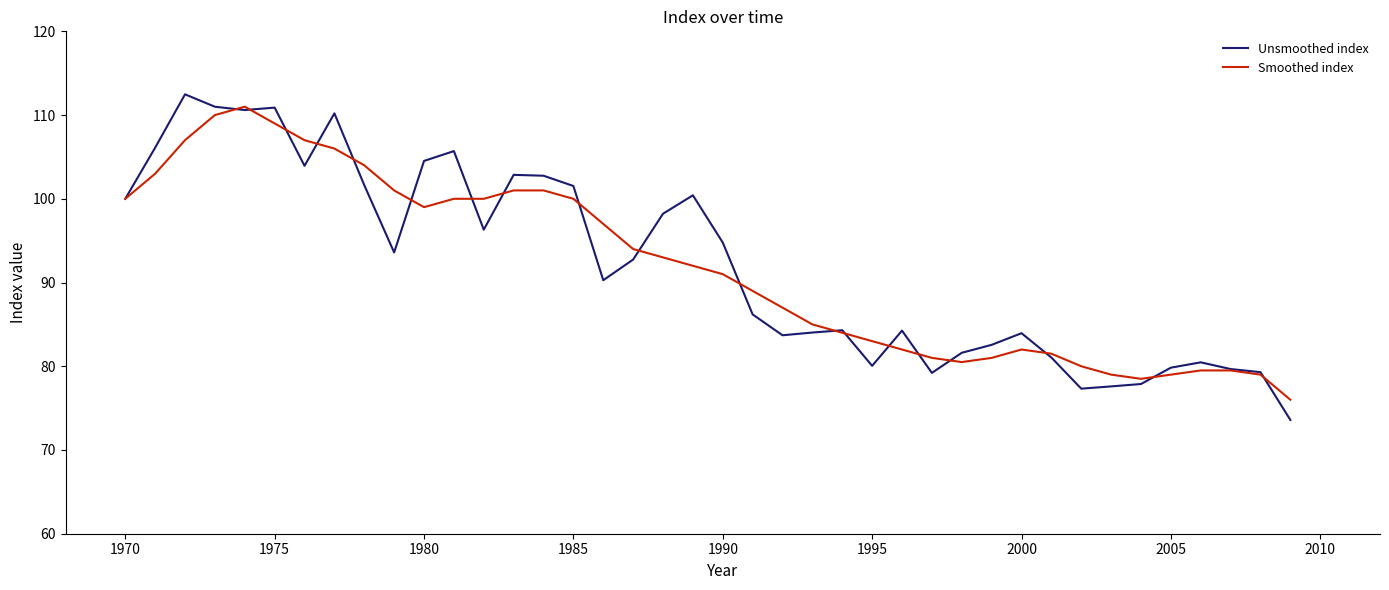

Which series has the largest range (max minus min)?

Unsmoothed index